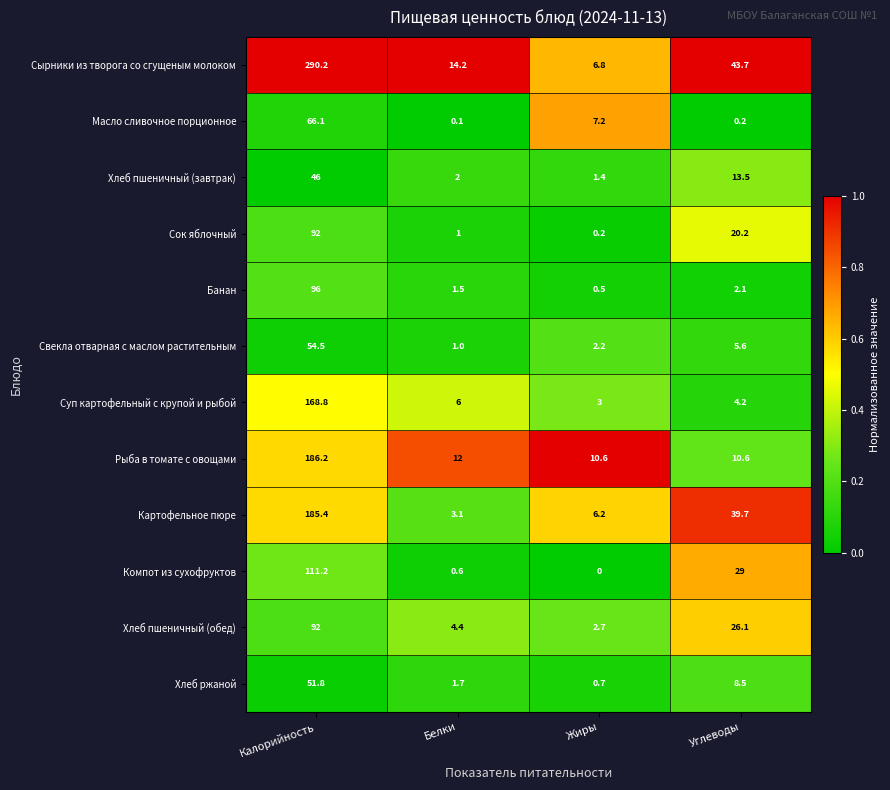

What is the spread (max minus min) of values at Жиры?

10.6